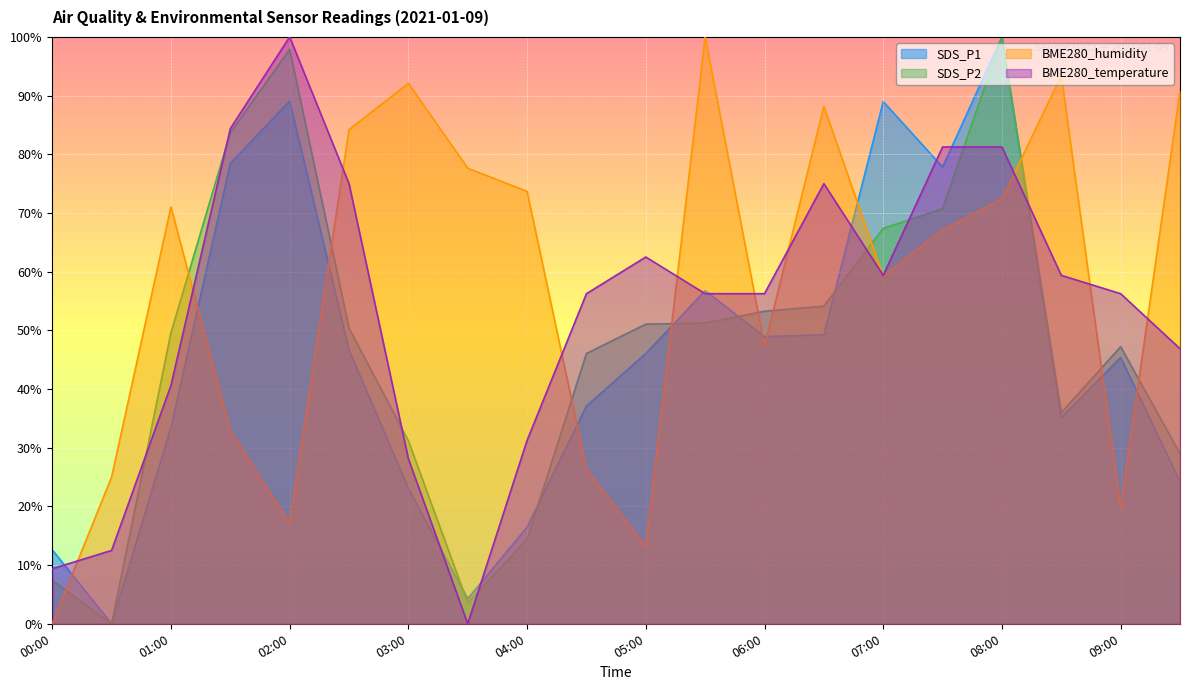

How many distinct data groups are displayed?

4